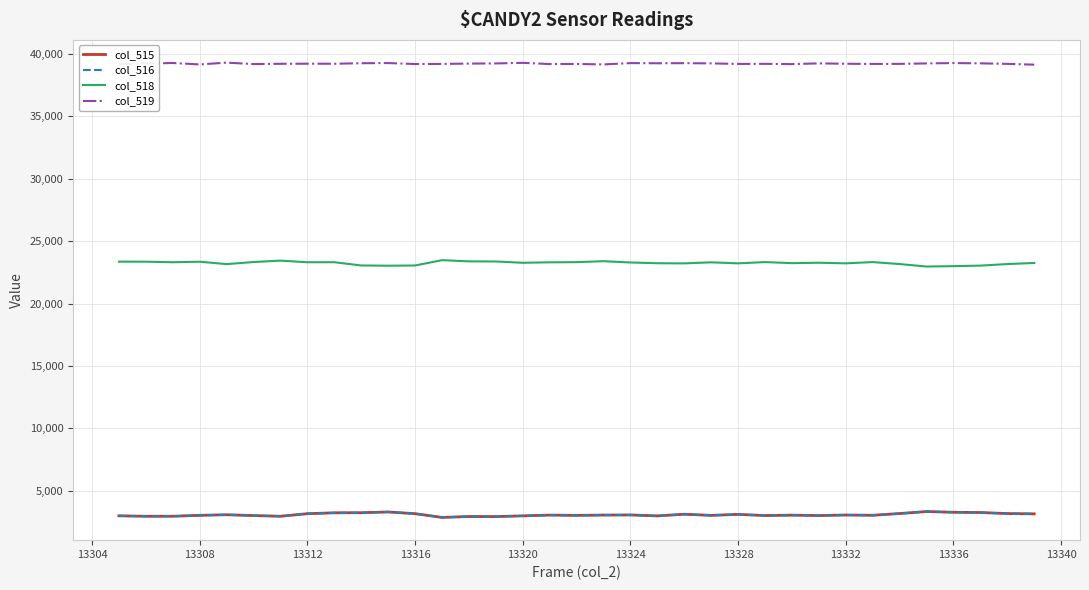

True or false: col_516 and col_518 cross at least once.

False